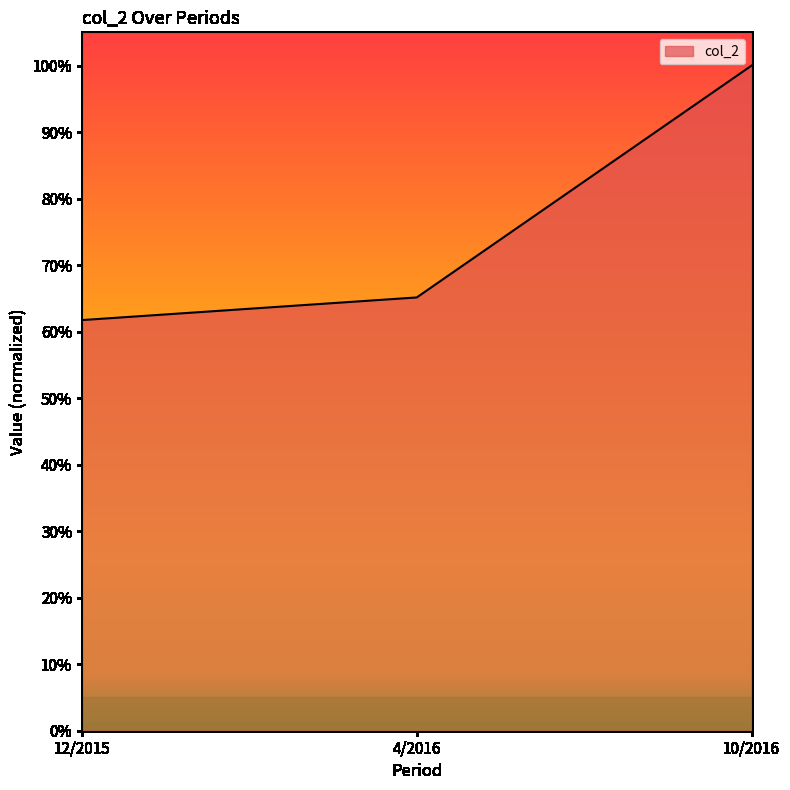

Rank the categories by value from lowest to highest.

12/2015, 4/2016, 10/2016